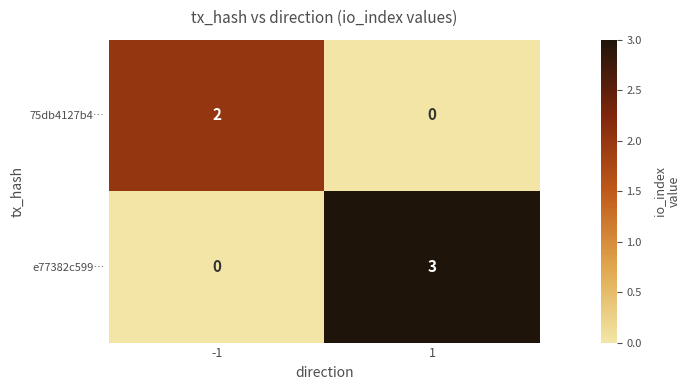

What is the highest value of the e77382c599… series?

3